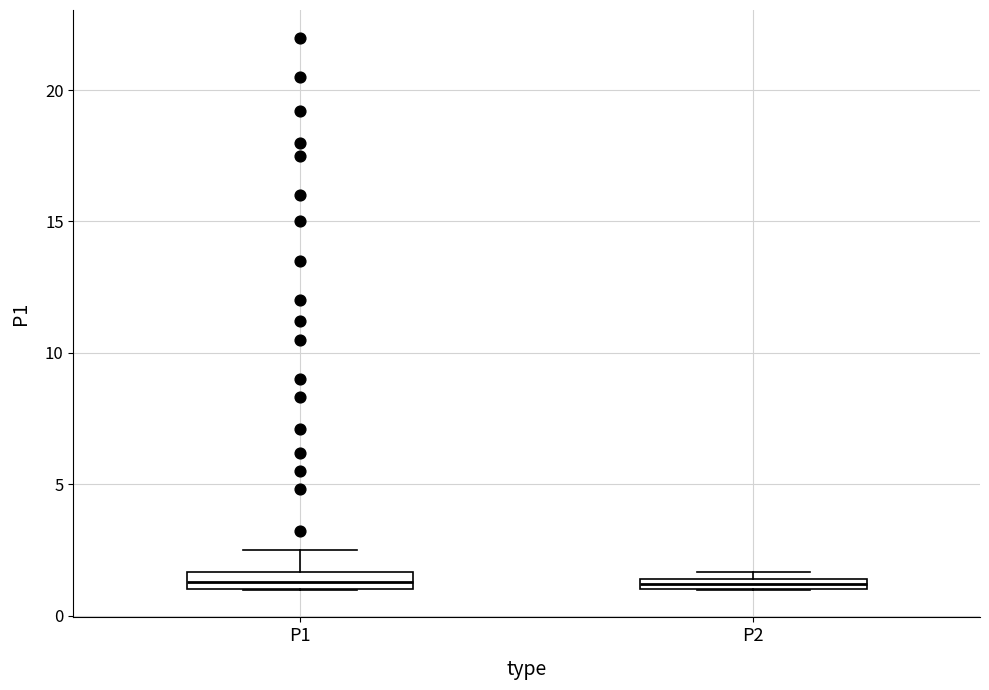

Where is the lower edge of the box for P2 on the y-axis? The values are not printed on the chart, so give them approximately, as read against the axis.

1.0